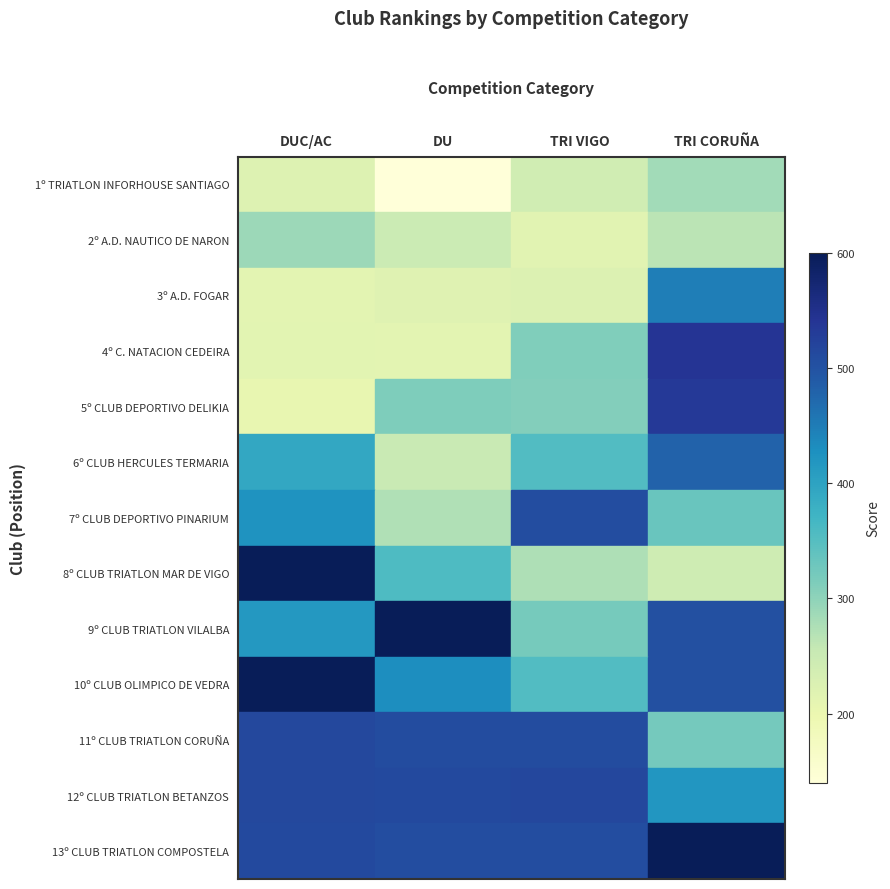

Reading right to left, extract all data points from this chart.

1º TRIATLON INFORHOUSE SANTIAGO: TRI CORUÑA=285	TRI VIGO=241	DU=140	DUC/AC=221
2º A.D. NAUTICO DE NARON: TRI CORUÑA=265	TRI VIGO=217	DU=249	DUC/AC=290
3º A.D. FOGAR: TRI CORUÑA=449	TRI VIGO=224	DU=220	DUC/AC=212
4º C. NATACION CEDEIRA: TRI CORUÑA=541	TRI VIGO=312	DU=213	DUC/AC=214
5º CLUB DEPORTIVO DELIKIA: TRI CORUÑA=534	TRI VIGO=309	DU=313	DUC/AC=206
6º CLUB HERCULES TERMARIA: TRI CORUÑA=480	TRI VIGO=355	DU=252	DUC/AC=393
7º CLUB DEPORTIVO PINARIUM: TRI CORUÑA=333	TRI VIGO=507	DU=273	DUC/AC=424
8º CLUB TRIATLON MAR DE VIGO: TRI CORUÑA=246	TRI VIGO=276	DU=358	DUC/AC=600
9º CLUB TRIATLON VILALBA: TRI CORUÑA=504	TRI VIGO=321	DU=600	DUC/AC=416
10º CLUB OLIMPICO DE VEDRA: TRI CORUÑA=503	TRI VIGO=355	DU=430	DUC/AC=600
11º CLUB TRIATLON CORUÑA: TRI CORUÑA=323	TRI VIGO=510	DU=510	DUC/AC=514
12º CLUB TRIATLON BETANZOS: TRI CORUÑA=419	TRI VIGO=516	DU=512	DUC/AC=514
13º CLUB TRIATLON COMPOSTELA: TRI CORUÑA=600	TRI VIGO=508	DU=507	DUC/AC=513